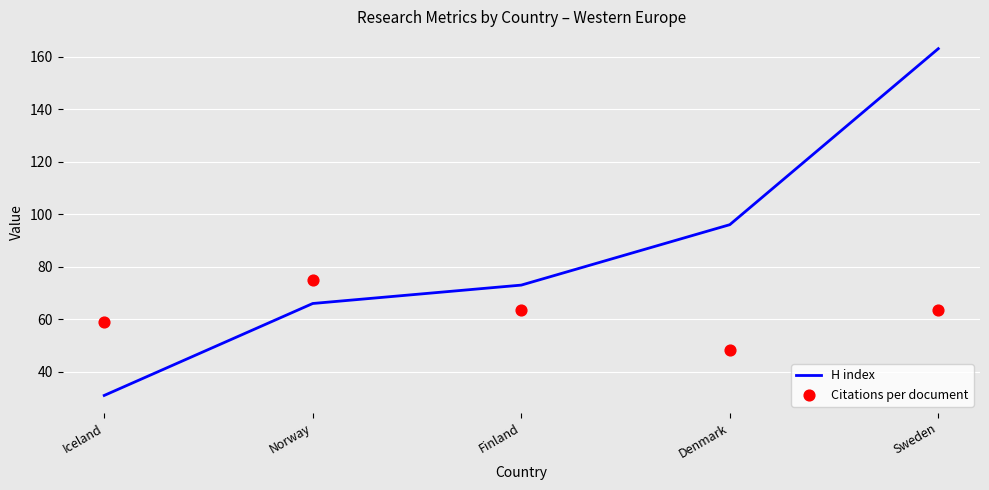

What are all the series names shown in the legend?

H index, Citations per document